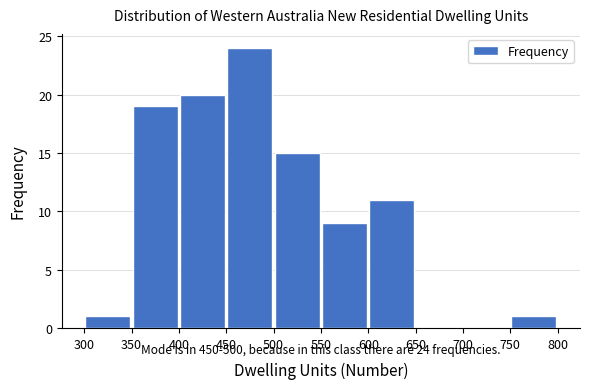

Which range on the x-axis has the tallest bar?

450 to 500